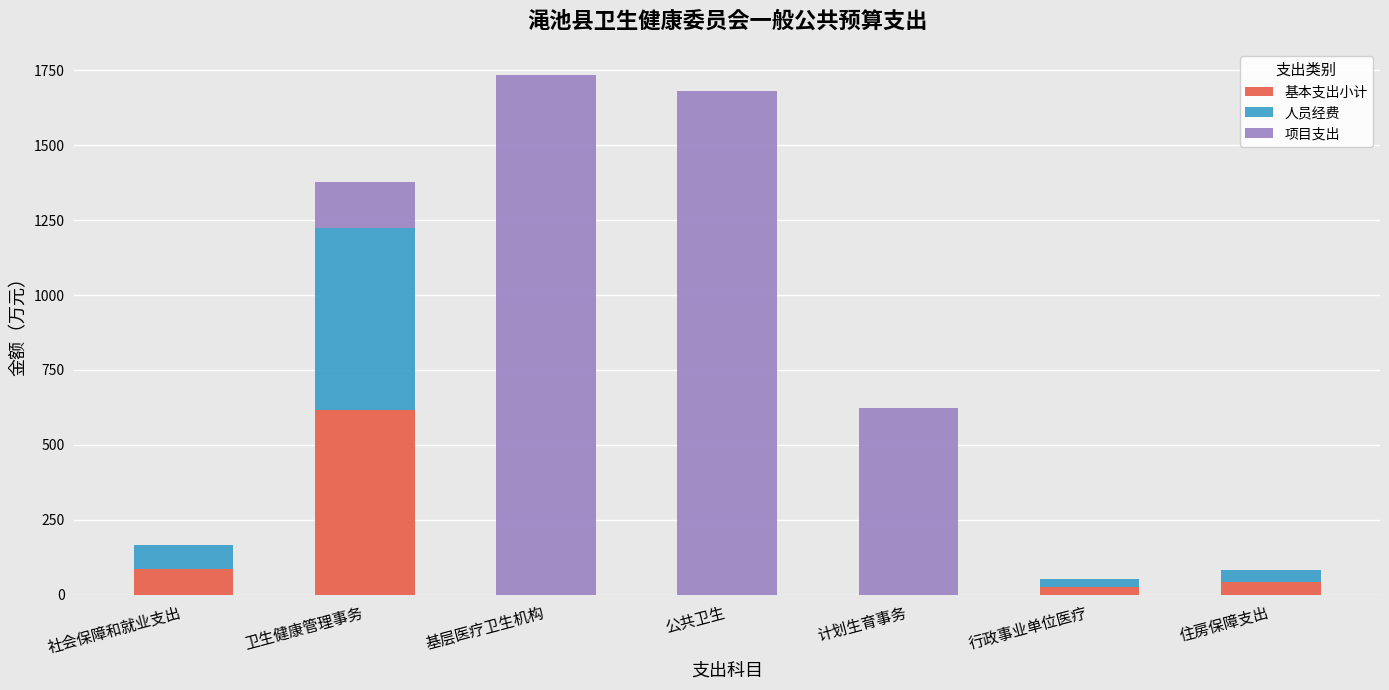

How many distinct data groups are displayed?

3